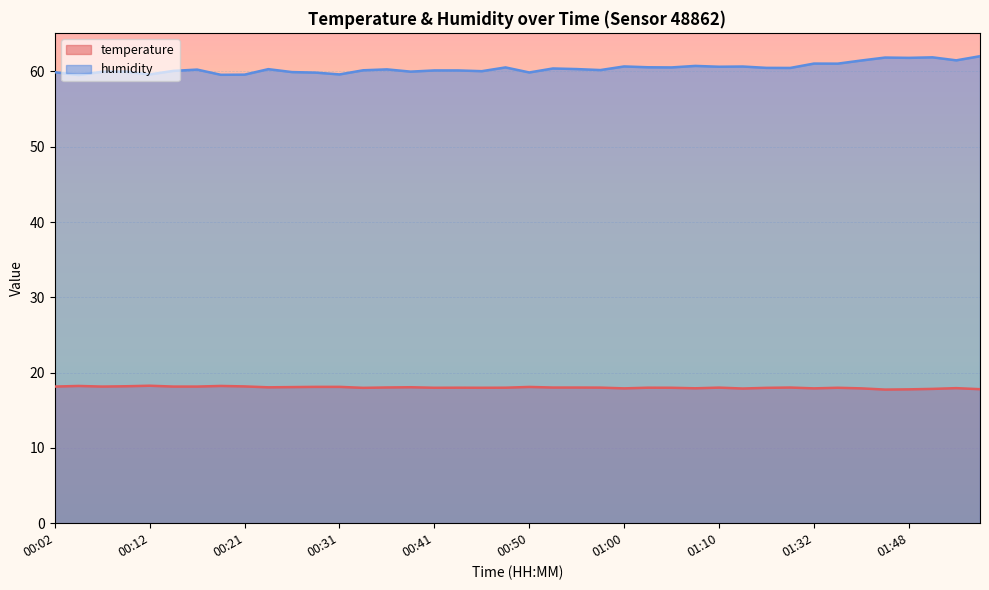

How many lines are shown in the chart?

2